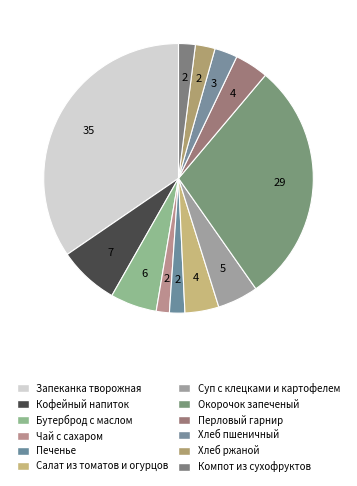

Combined, do Печенье and Суп с клецками и картофелем account for over 50%?

No